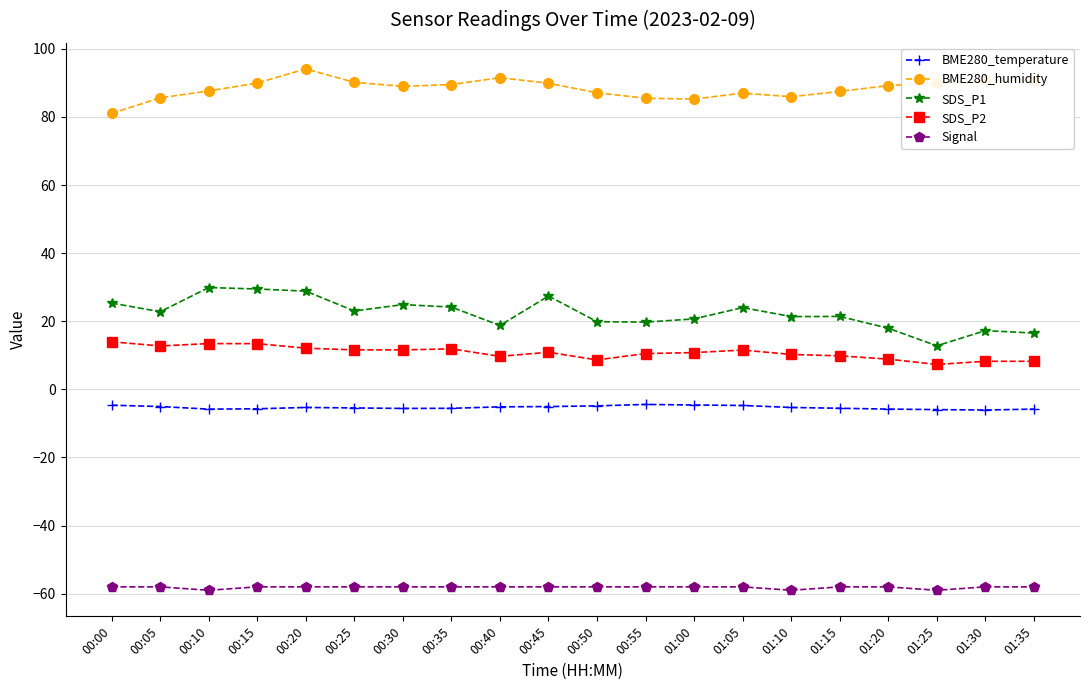

Read the BME280_humidity value at 01:10.

86.0